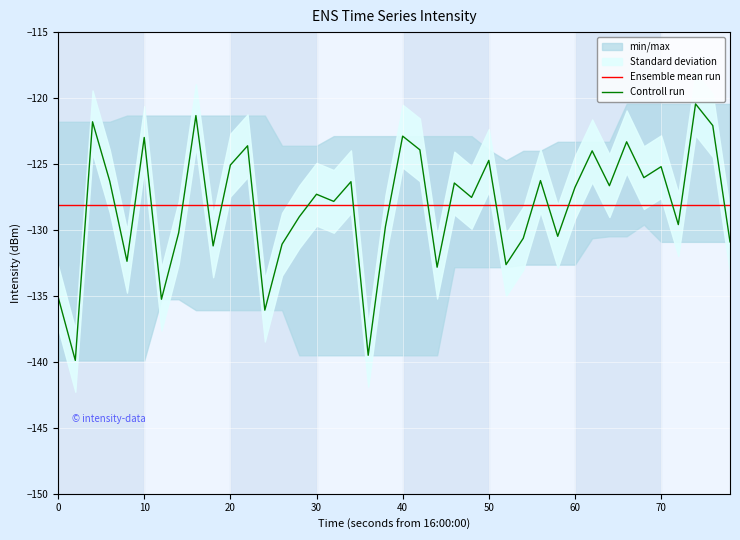

The value of Controll run at 70 is -125.2. True or false?

True